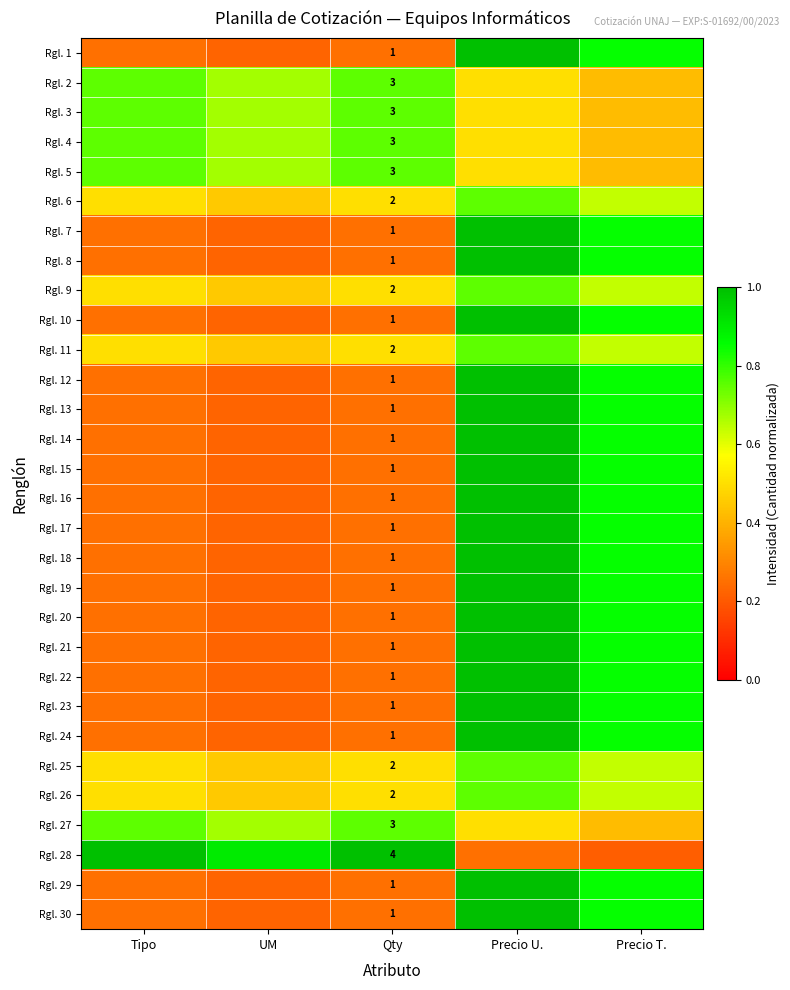

At which category is the sum across all series the highest?

Precio U.